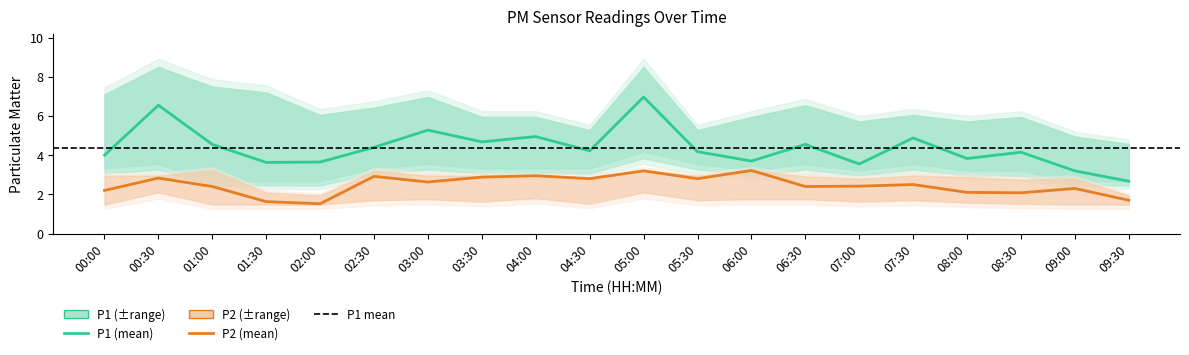

In P1, how many points are higher than both neighbors (excluding endpoints)?

7